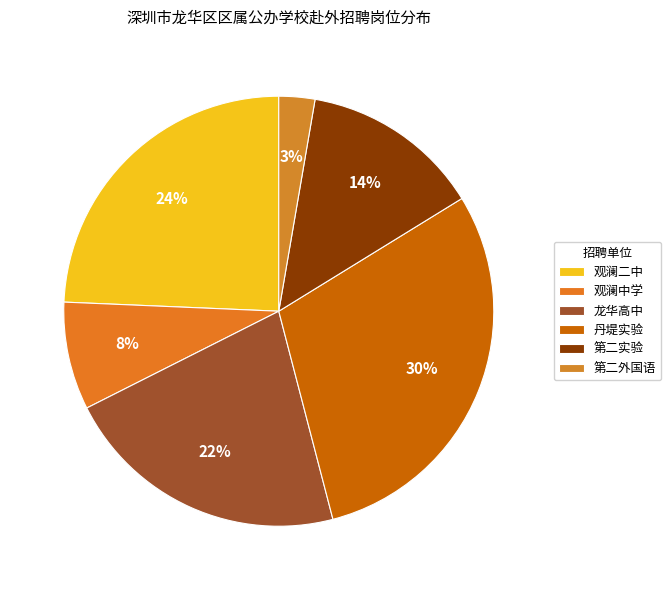

Count the number of slices in the pie.

6